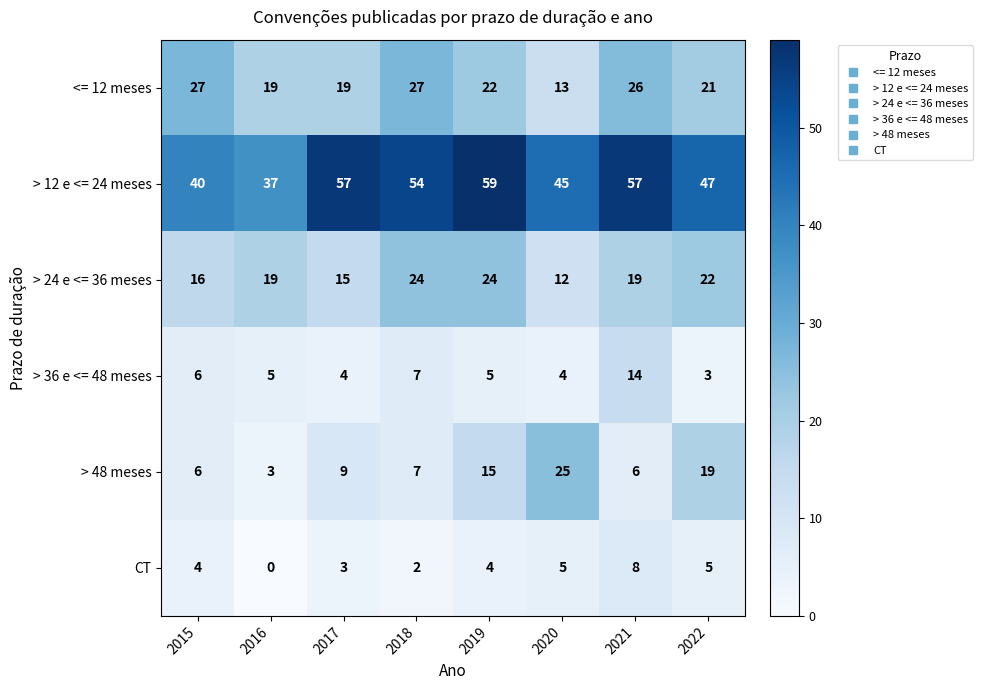

At which label does > 48 meses reach its peak?

2020